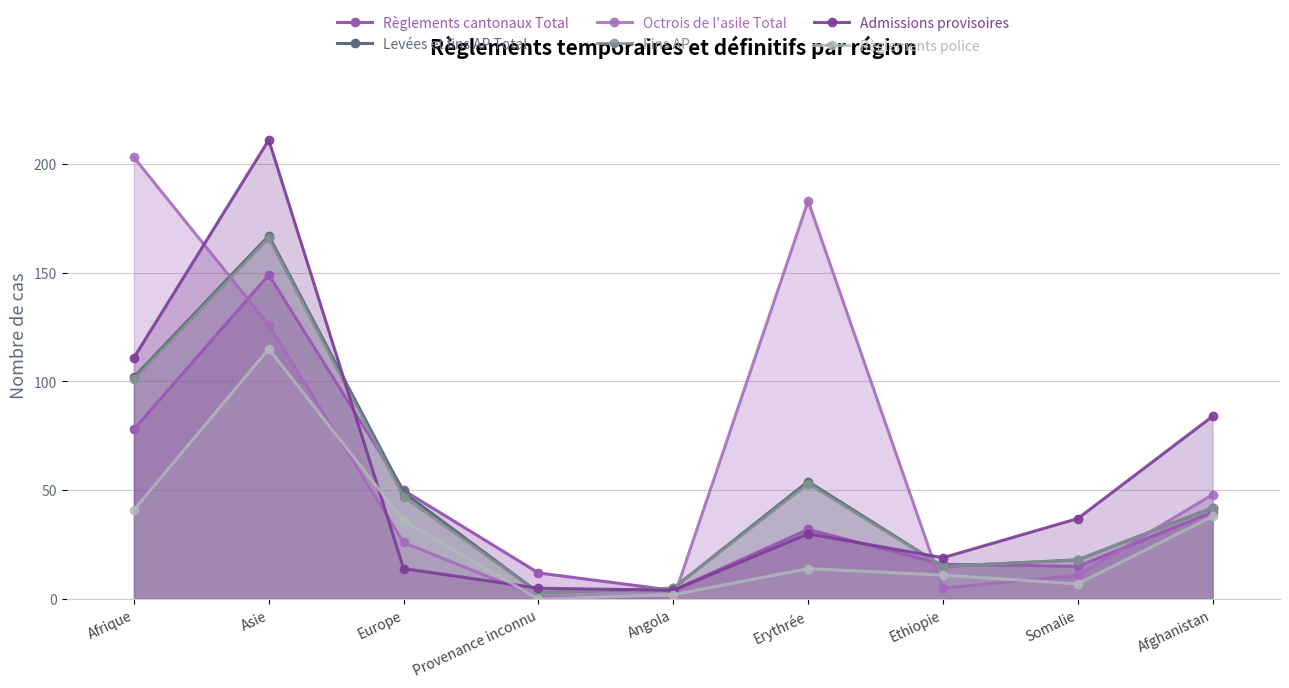

What position from the right is Afrique?

9